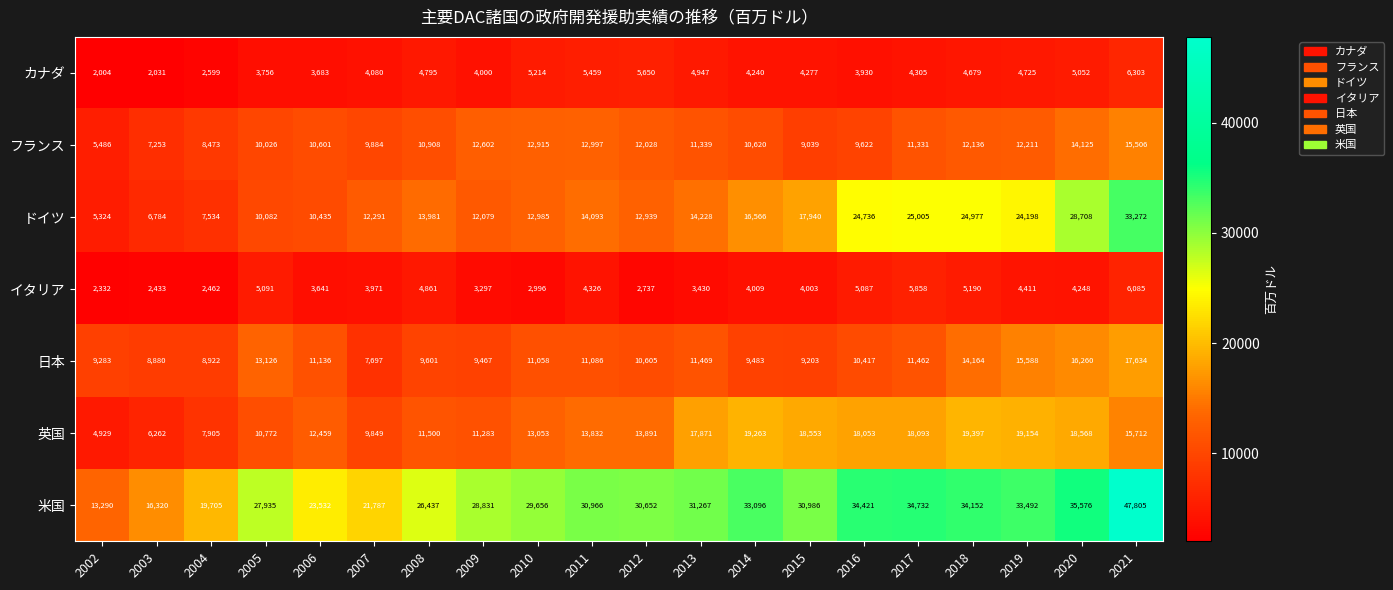

Count the number of data series in this chart.

7